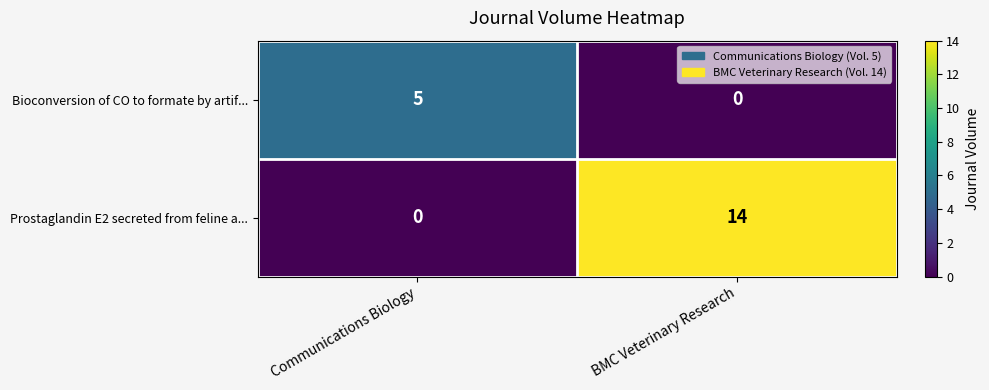

Which label corresponds to the largest value in the chart?

BMC Veterinary Research